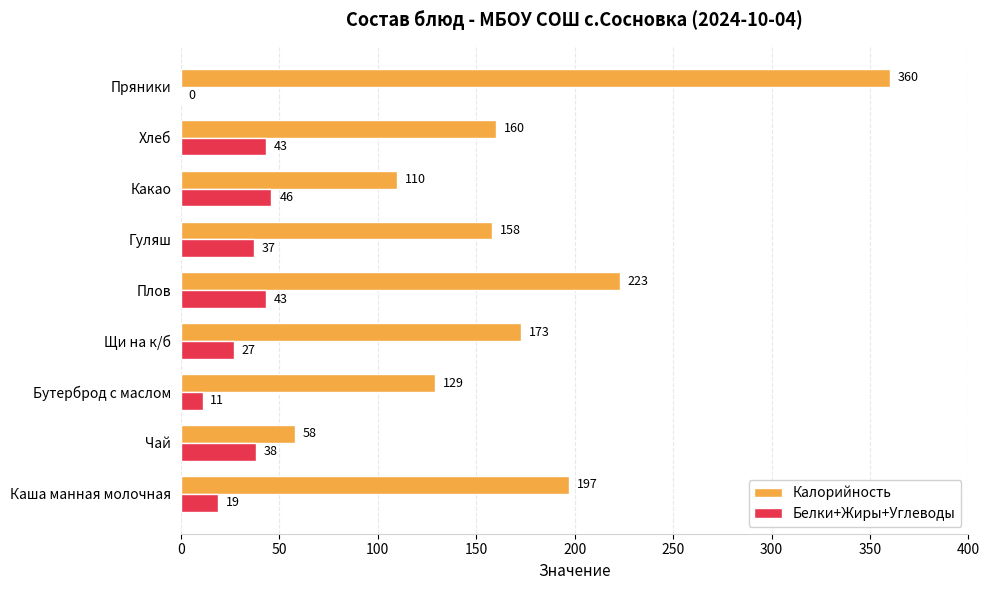

Where is Калорийность nearest to the value 209?

Каша манная молочная